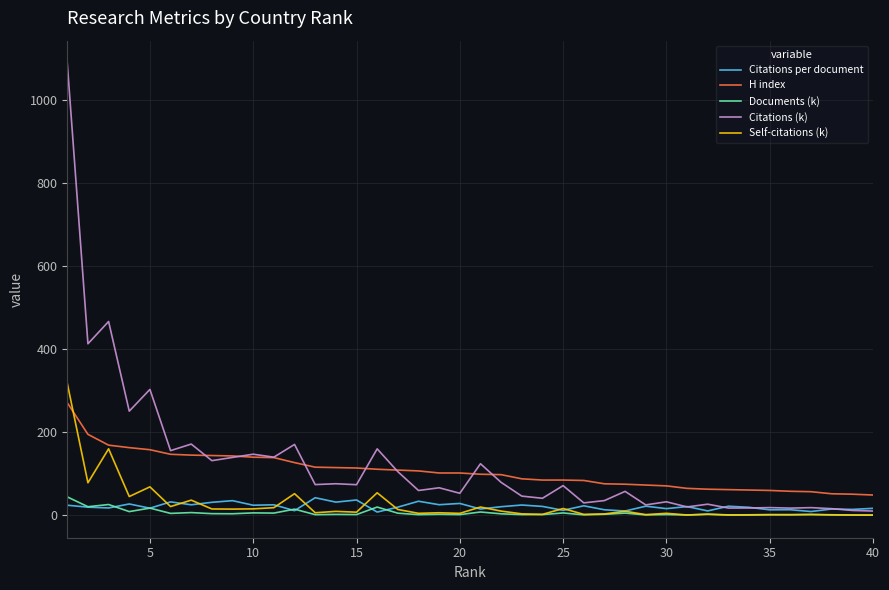

Which series has the widest spread of values?

Citations (k)